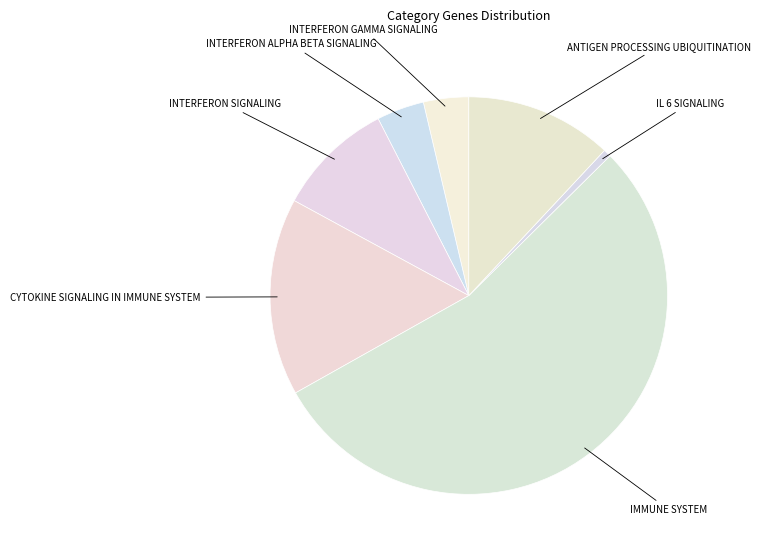

How many slices are in this pie chart?

7